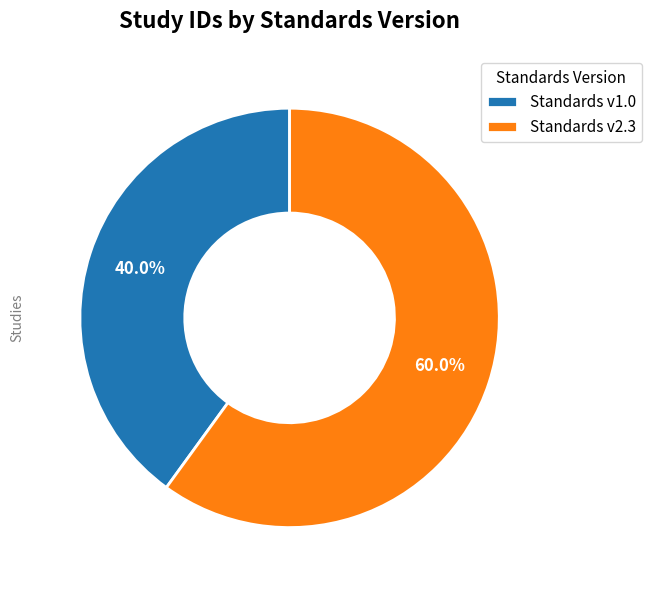

Between Standards v2.3 and Standards v1.0, which is larger?

Standards v2.3